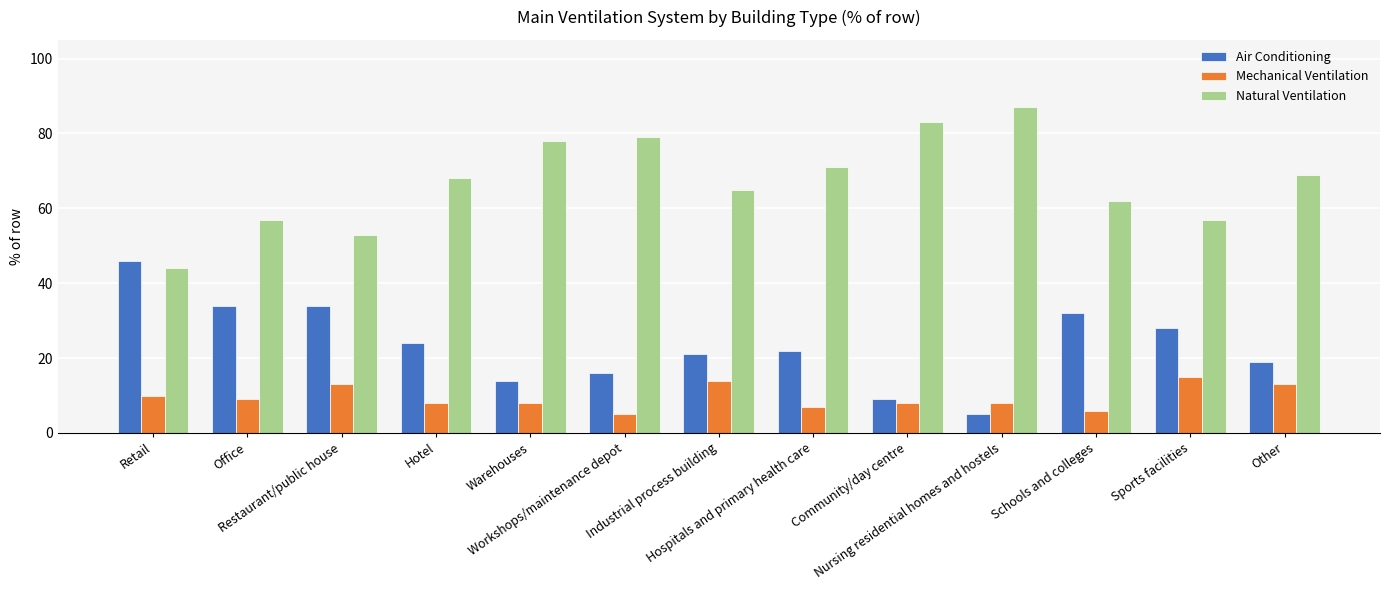

What value does the Mechanical Ventilation series have at Retail?

10